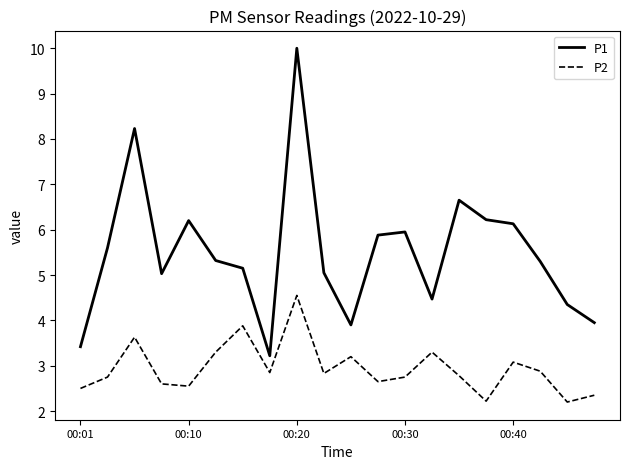

Which series has the largest total across all categories?

P1